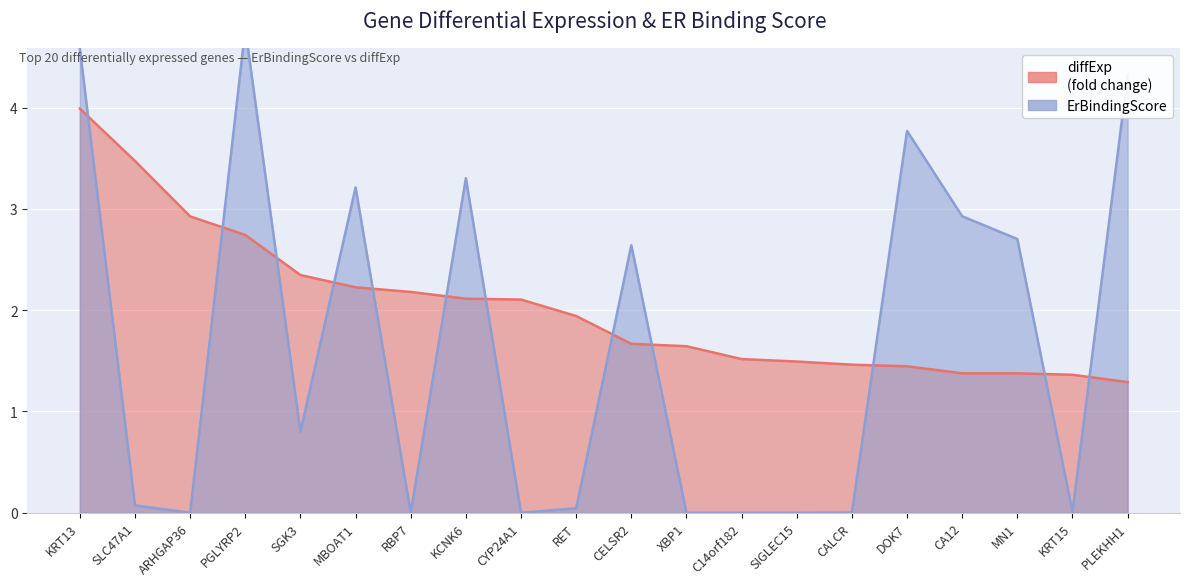

What are all the series names shown in the legend?

diffExp, ErBindingScore